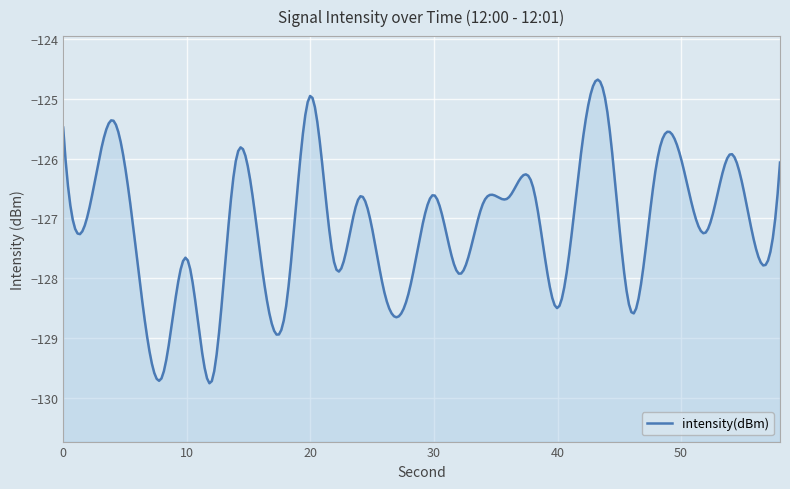

What is the approximate value at 30?

-126.6